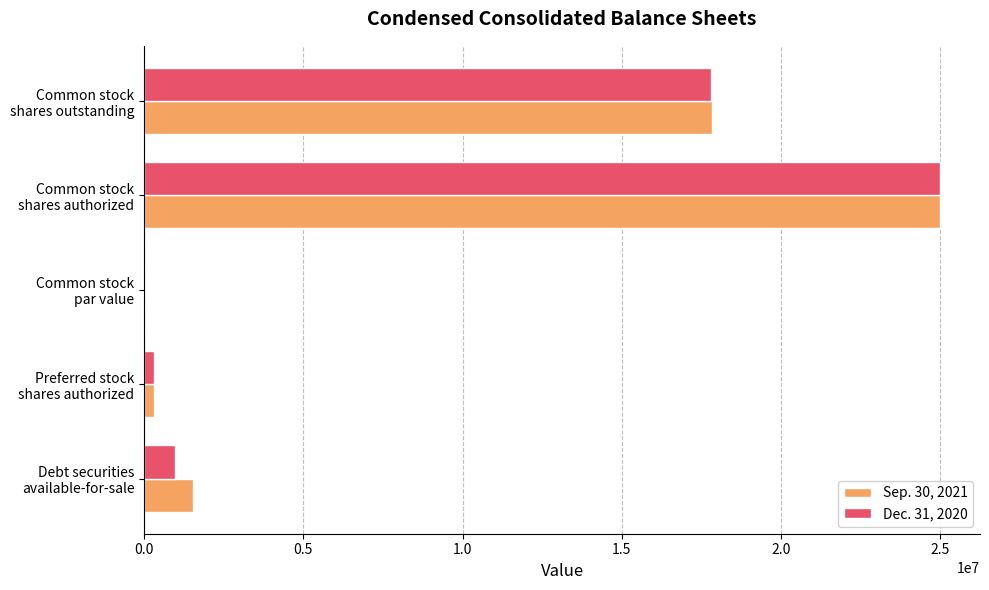

What is the sum of all Dec. 31, 2020 values?

44089180